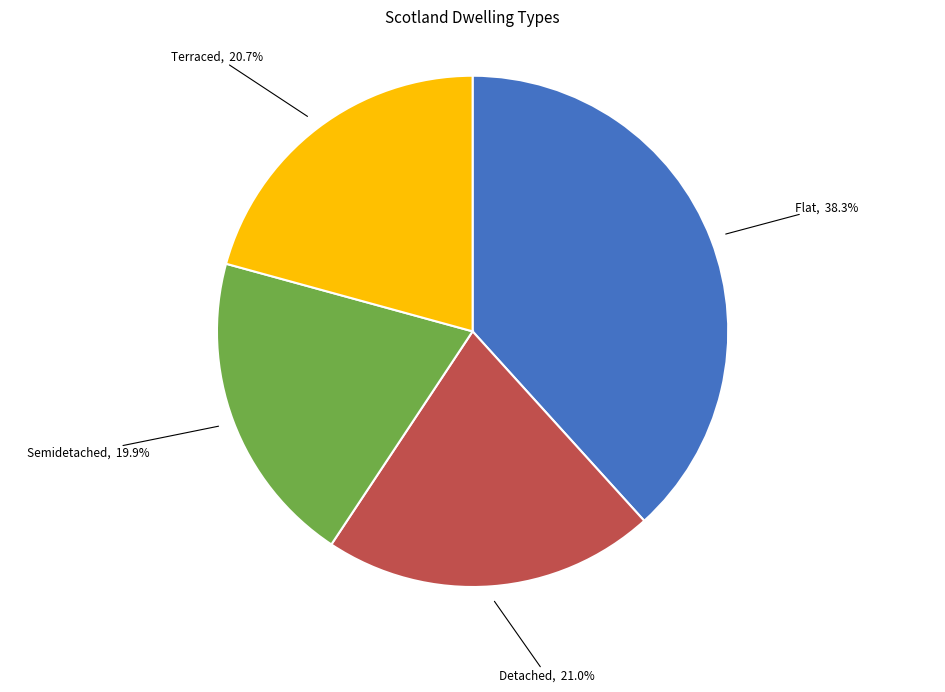

Does any single category account for the majority?

No